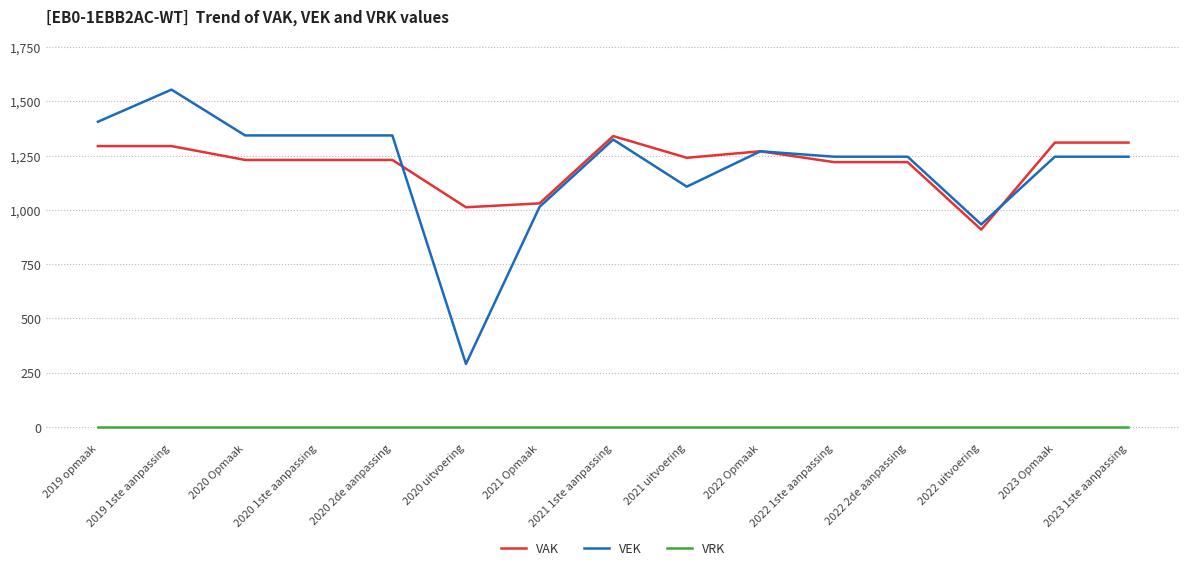

Which series has the widest spread of values?

VEK